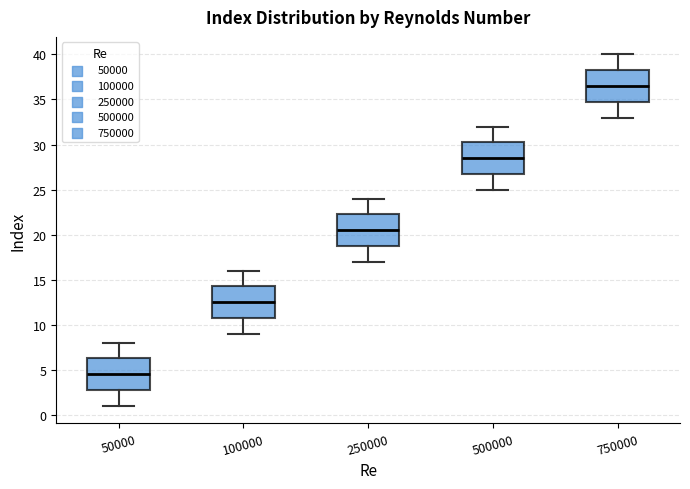

Where does the upper whisker of the box at x = 100000 end on the y-axis? The values are not printed on the chart, so give them approximately, as read against the axis.

16.0